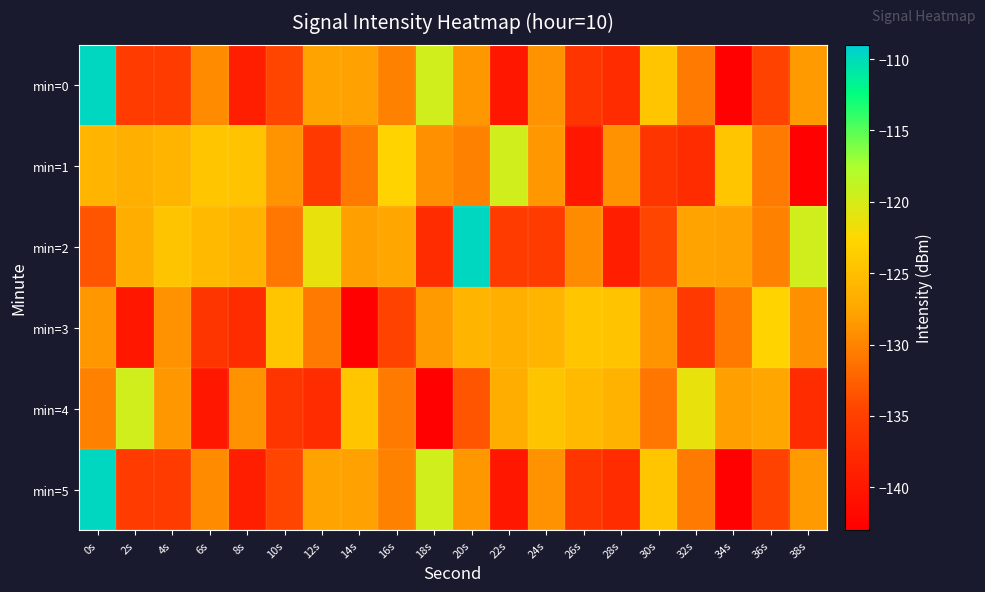

At which category is the sum across all series the highest?

0s